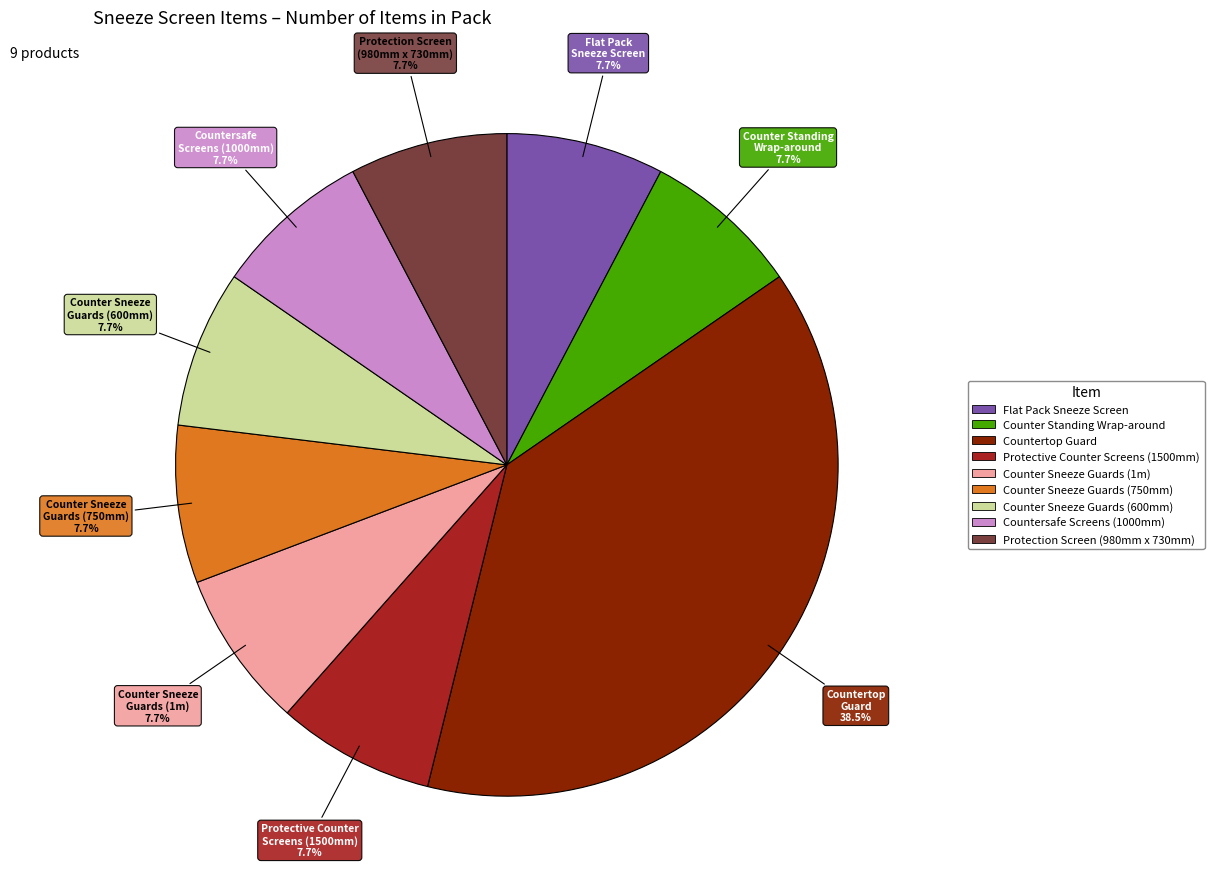

Is there any slice that represents more than half of the pie?

No